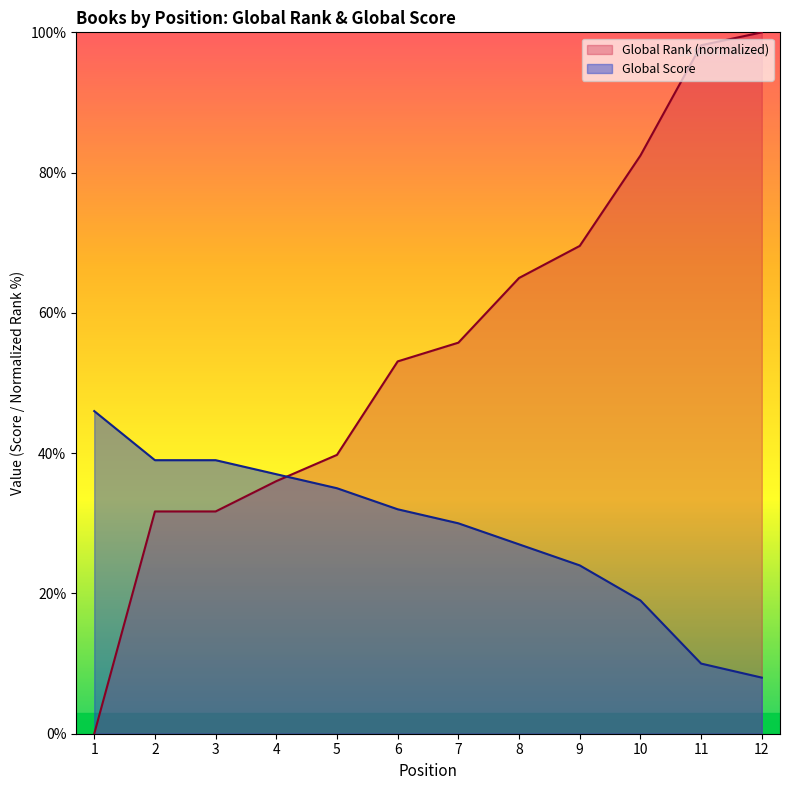

How many series are shown in this chart?

2